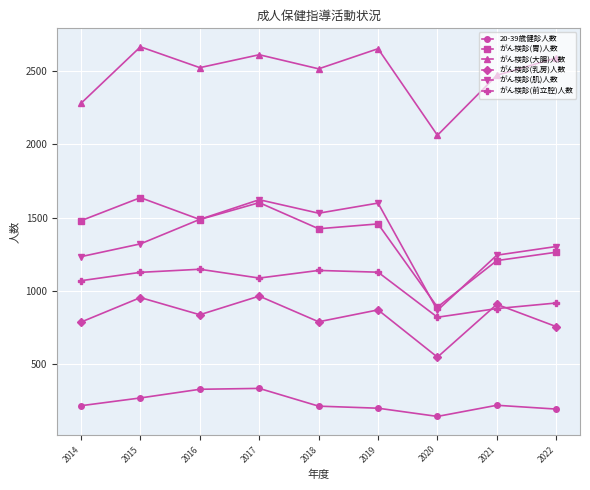

True or false: がん検診(大腸)人数 and 20-39歳健診人数 intersect in this chart.

False